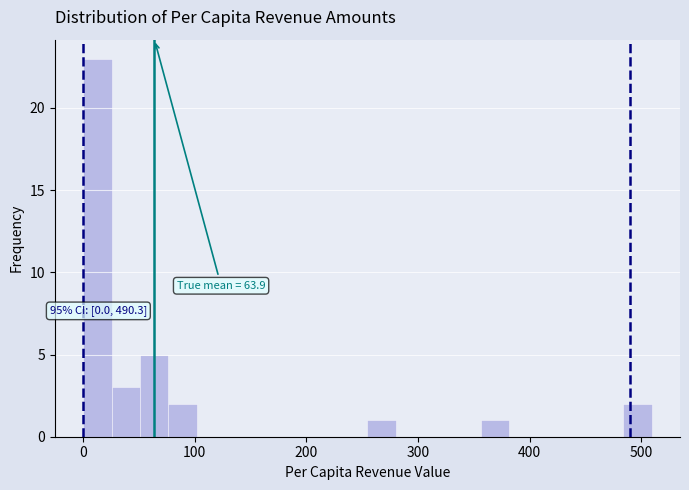

Around what value on the x-axis is the tallest bar? Give the approximate position of its centre, as read against the axis.

10